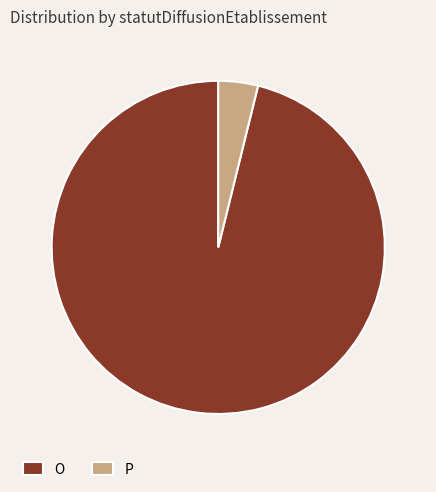

Does O account for over 50% of the chart?

Yes